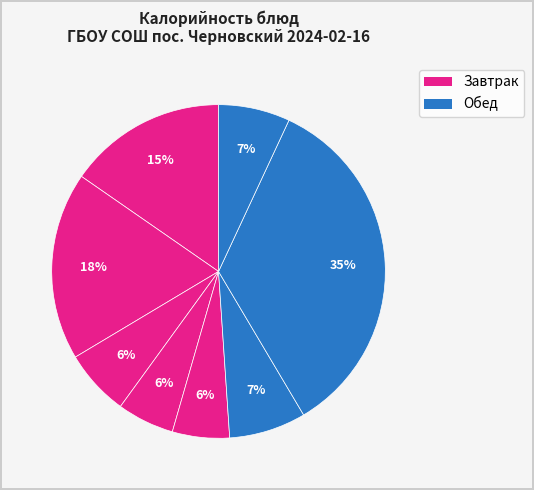

Count the number of slices in the pie.

8